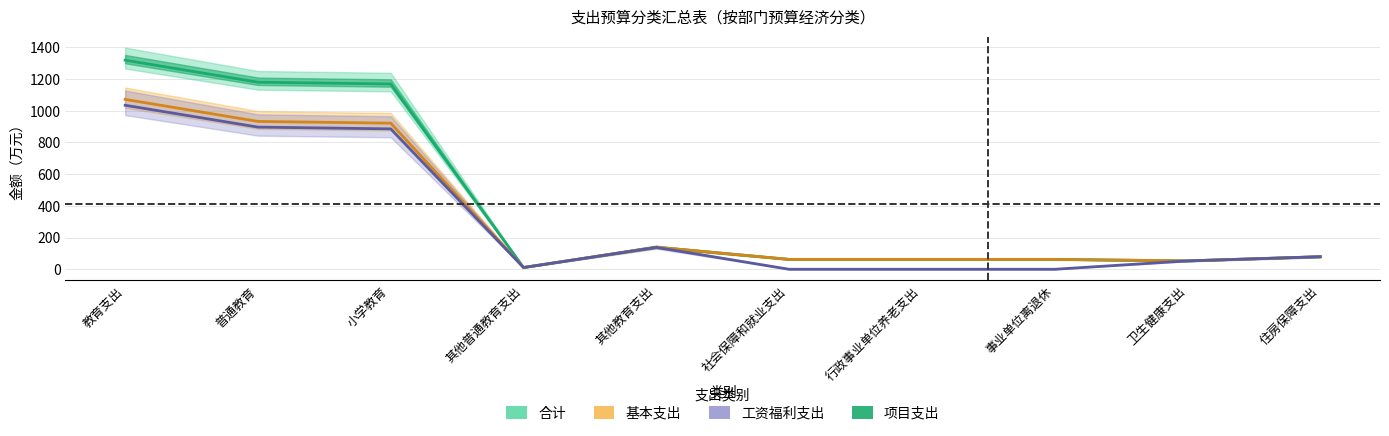

At which category does the chart reach its minimum across all series?

社会保障和就业支出